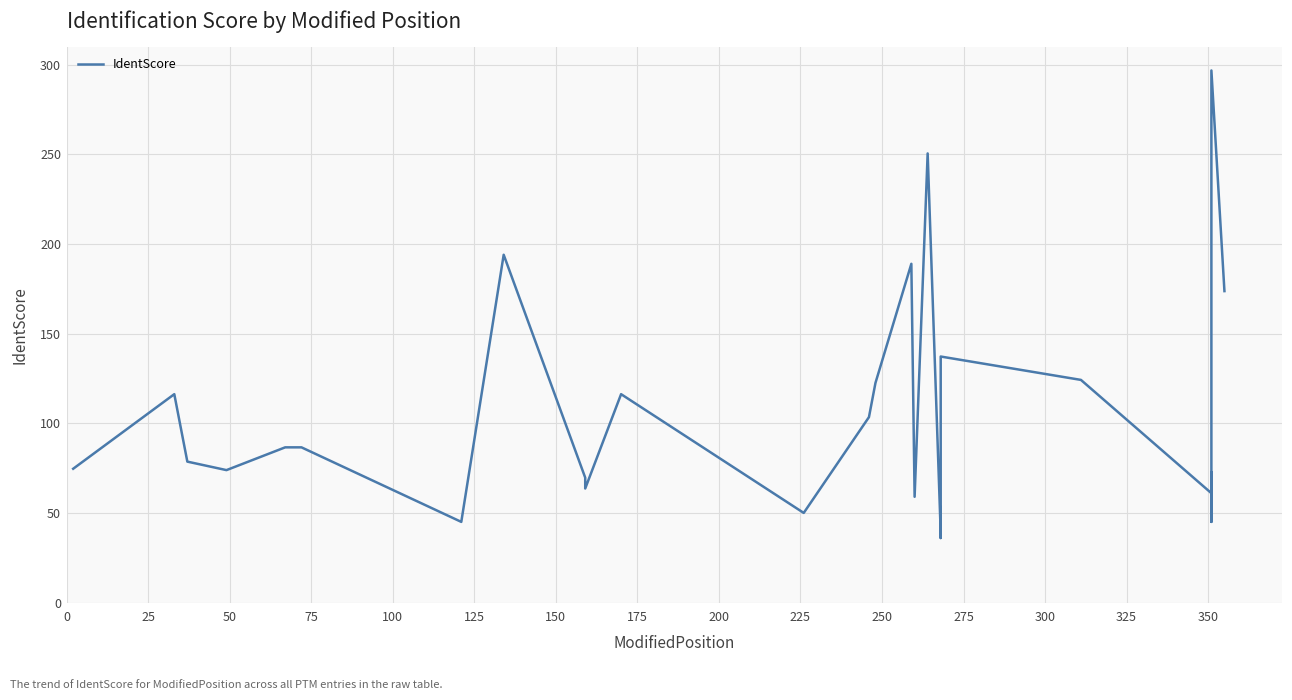

Reading left to right, extract all data points from this chart.

74.6	116.2	78.6	73.9	86.6	86.6	45.0	194.0	69.7	63.6	116.2	50.0	103.4	122.5	189.0	59.0	250.5	39.0	36.0	137.2	124.2	61.0	72.6	71.6	45.0	50.0	296.8	173.7